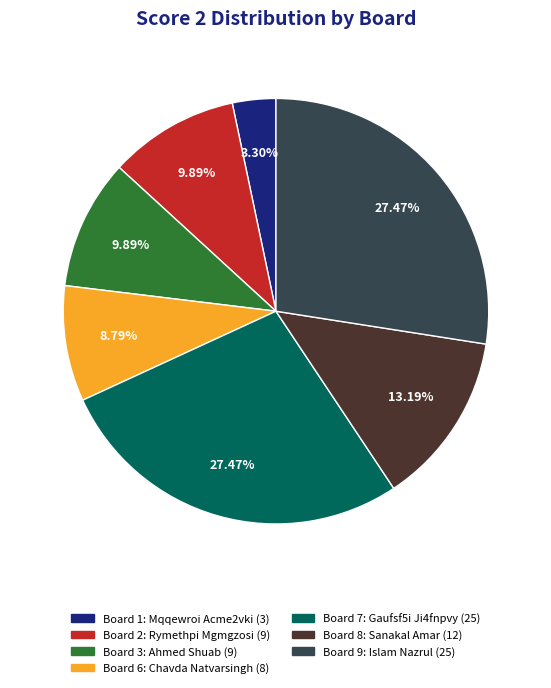

Is there any slice that represents more than half of the pie?

No